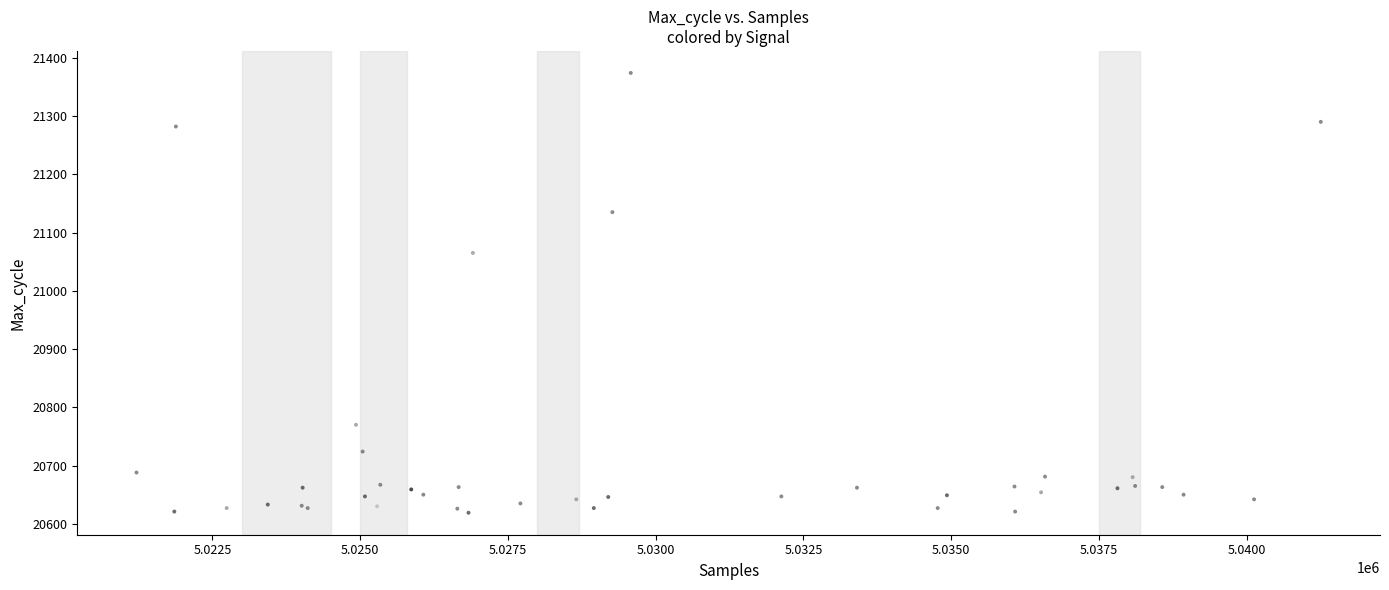

What Y value in the scatter plot is closest to 20996?

21065